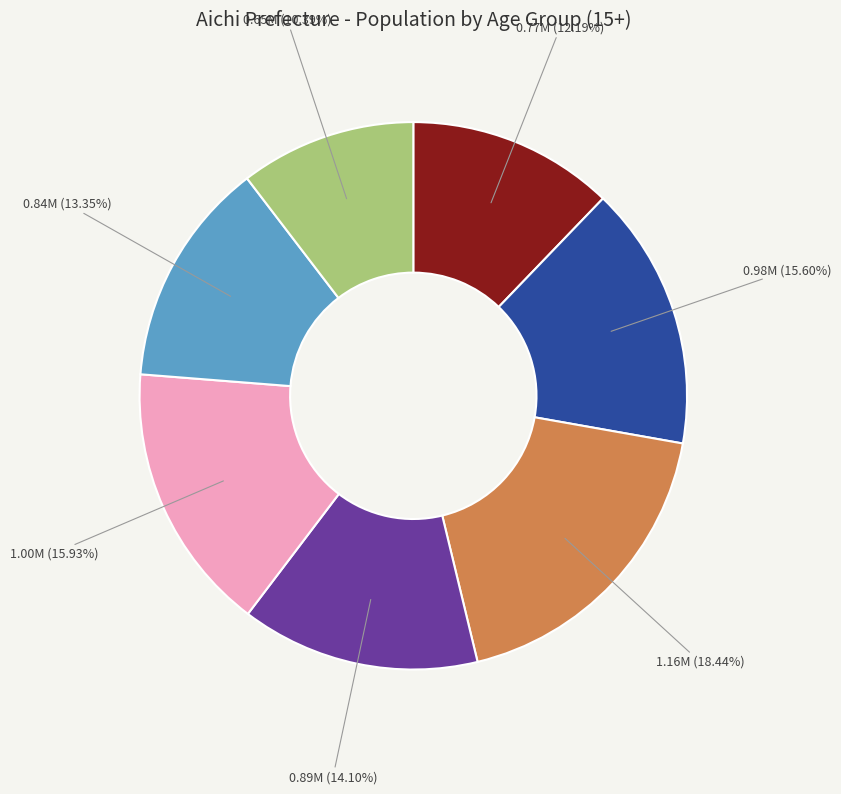

Does any single category account for the majority?

No